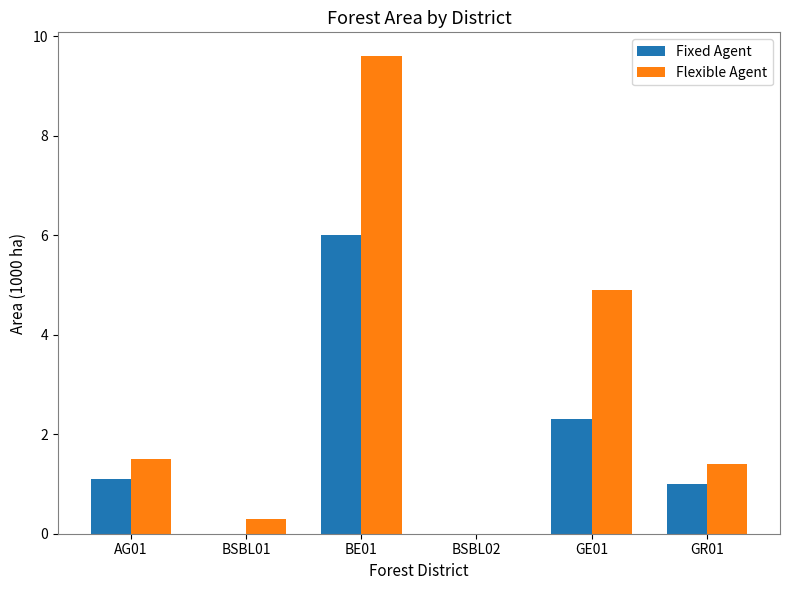

True or false: Flexible Agent has a value of 4.9 at GE01.

True